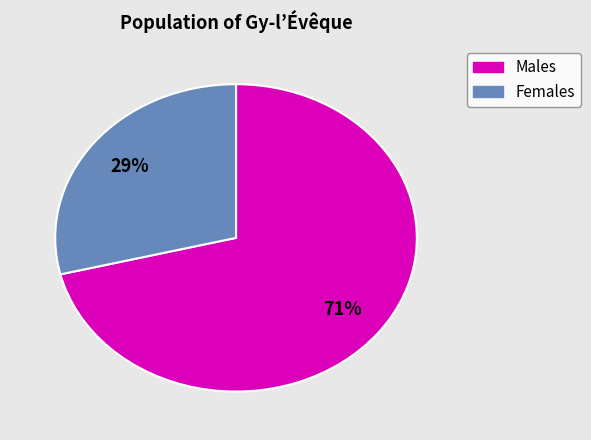

Is there any slice that represents more than half of the pie?

Yes